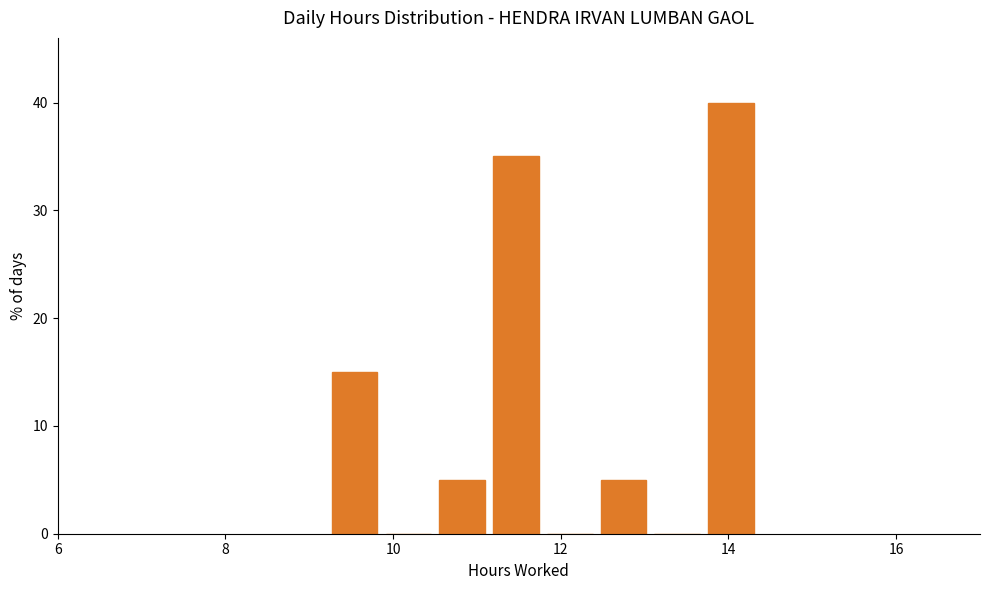

Around what value on the x-axis is the tallest bar? Give the approximate position of its centre, as read against the axis.

14.0